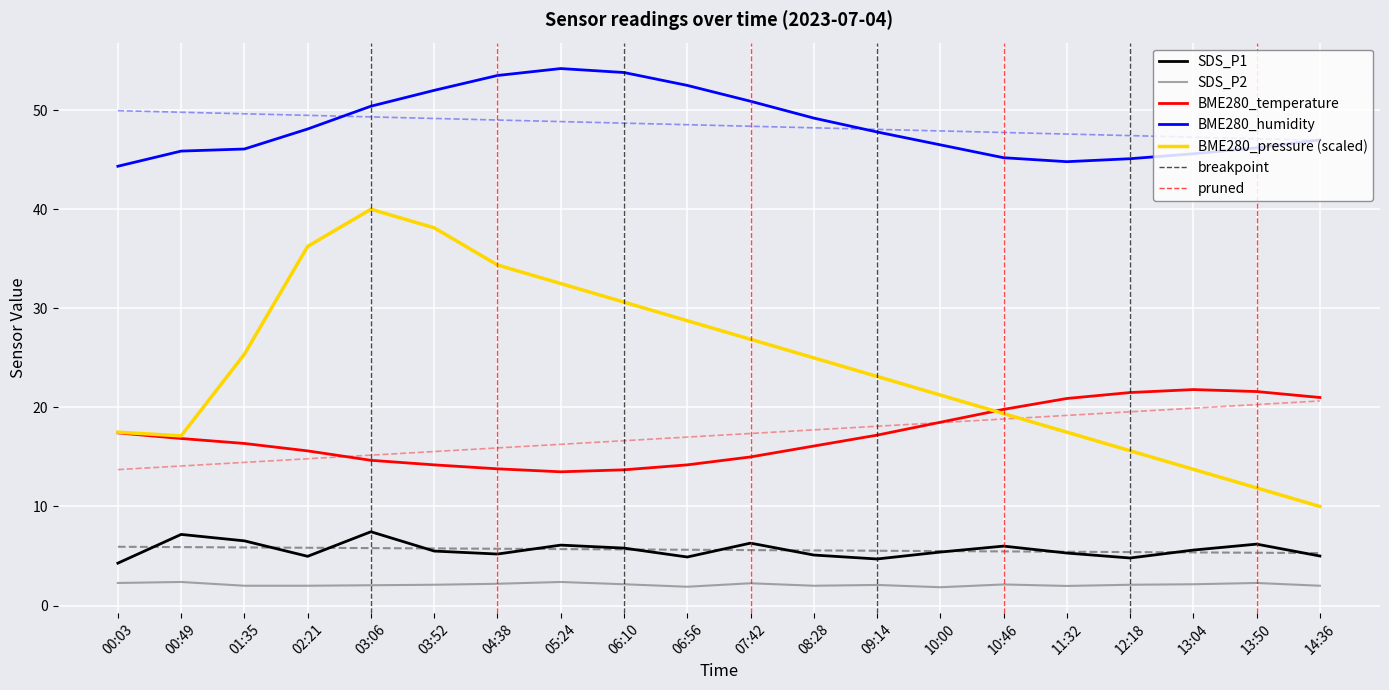

What is the label of the 3rd point from the left?

01:35